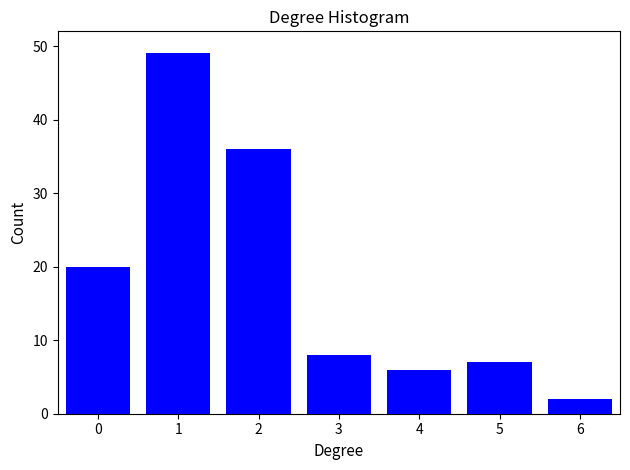

Reading right to left, extract all data points from this chart.

2	7	6	8	36	49	20